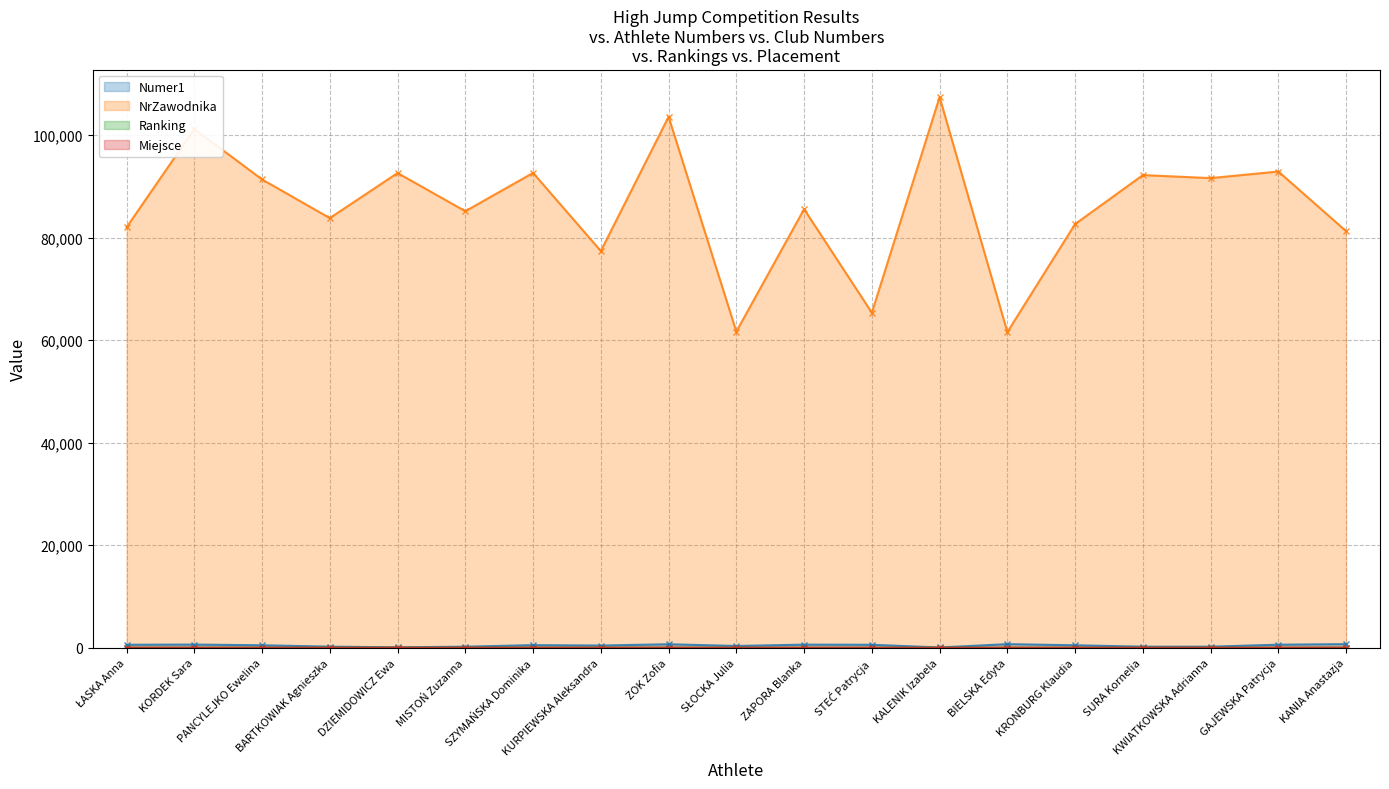

What is the average value of the Numer1 (line) series?

433